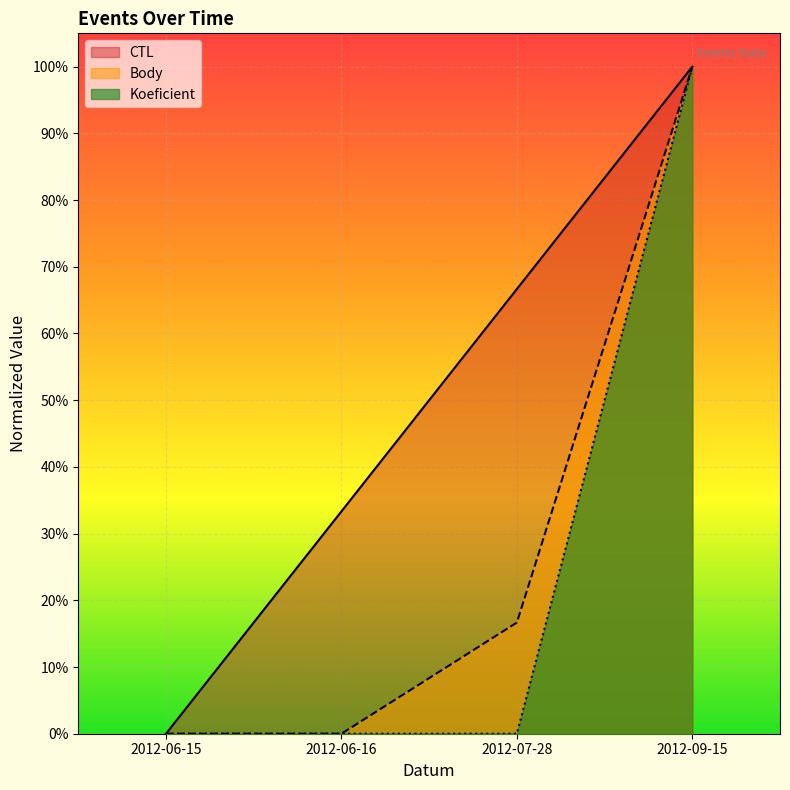

How many lines are shown in the chart?

3